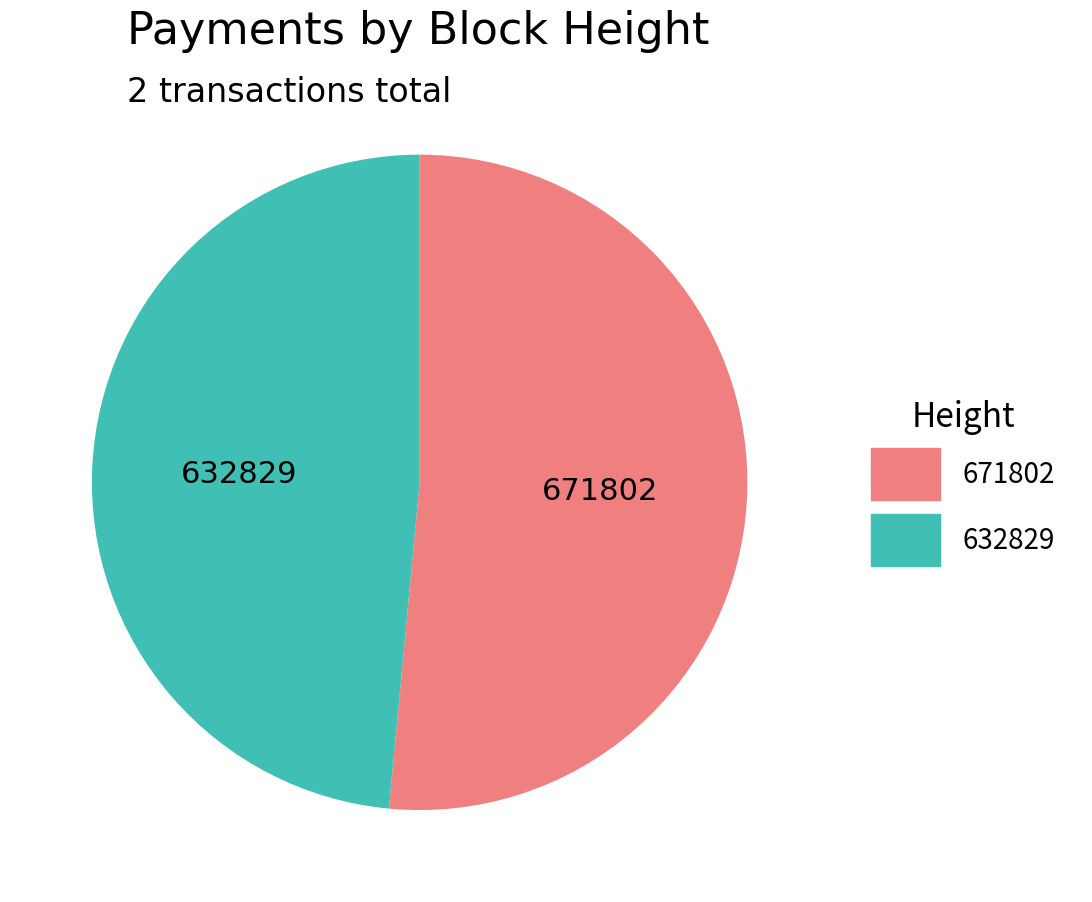

What is the ratio of the value at 632829 to the value at 671802?

0.9